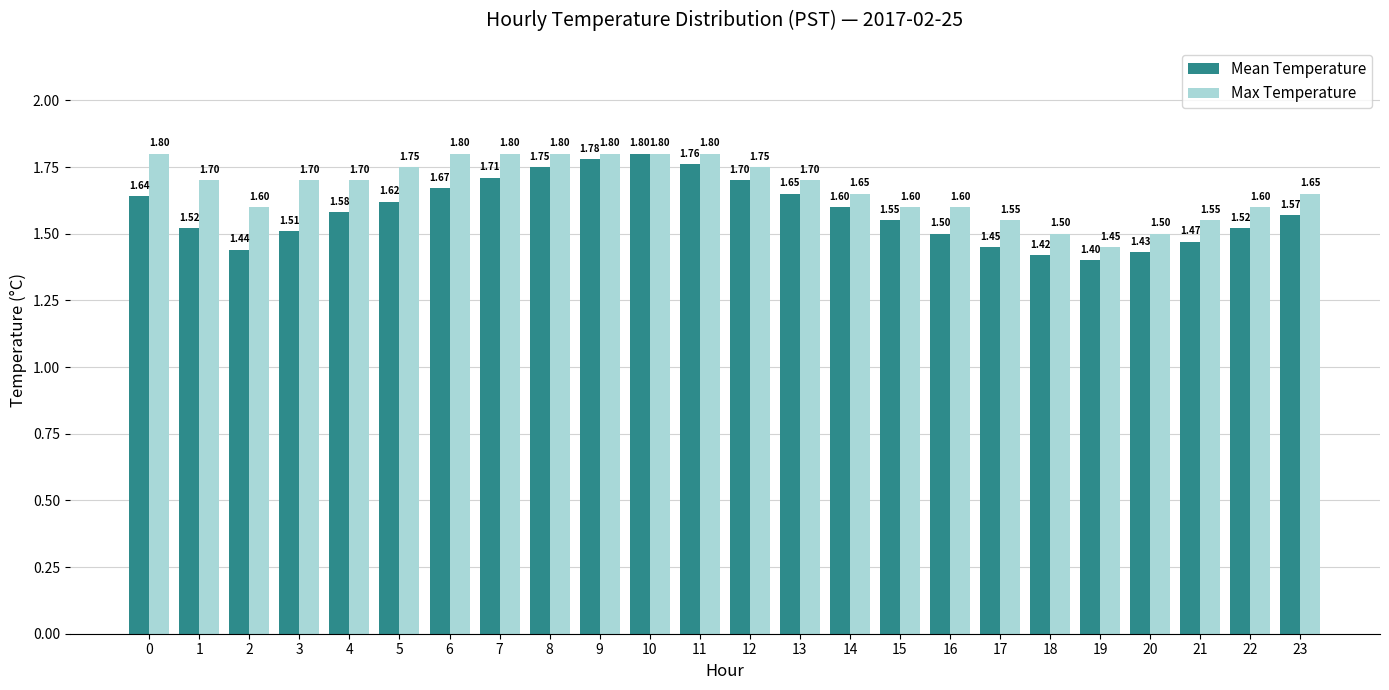

Rank the series at 18 from highest to lowest value.

Max Temperature, Mean Temperature